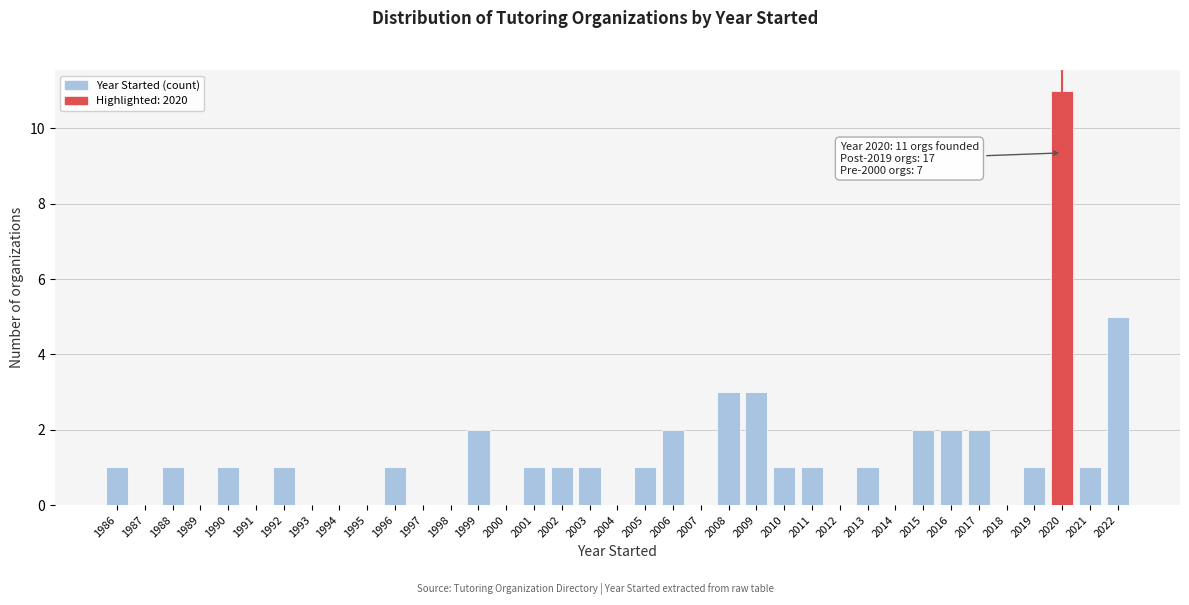

Which range on the x-axis has the tallest bar?

2019.5 to 2020.5